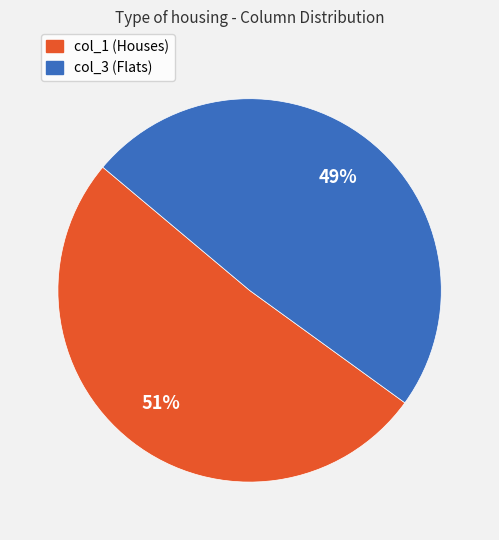

True or false: col_1 (Houses) accounts for 62% of the total.

False